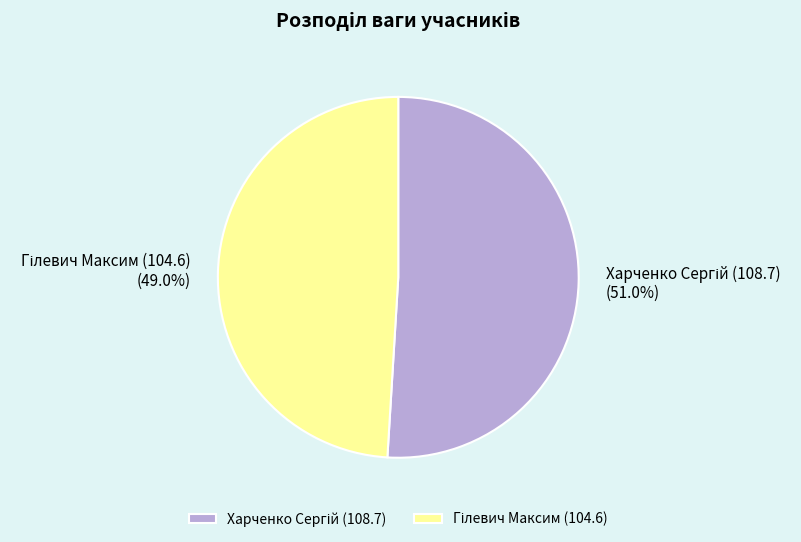

Does any single category account for the majority?

Yes